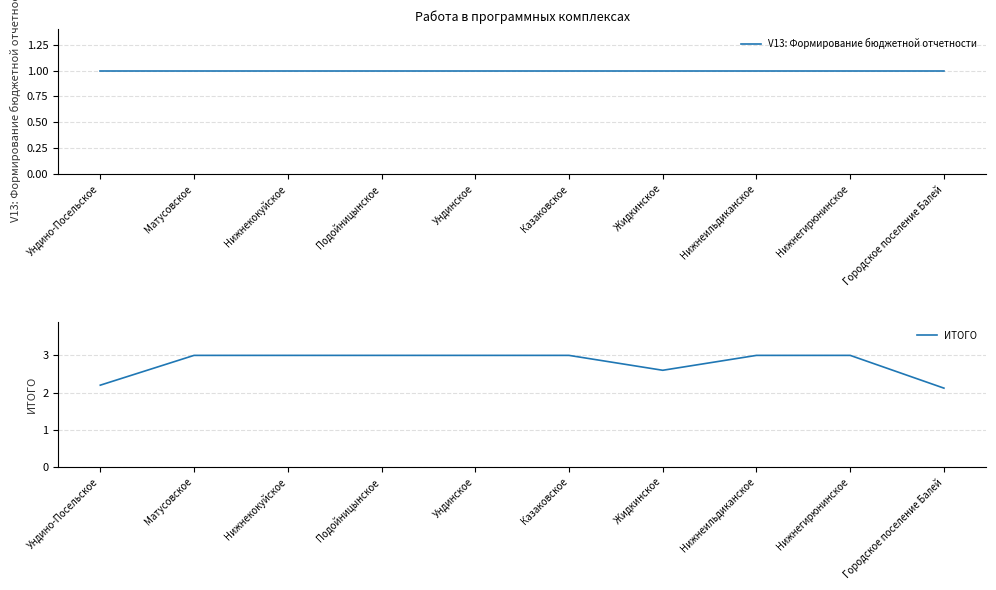

What are all the series names shown in the legend?

V13: Формирование бюджетной отчетности, ИТОГО